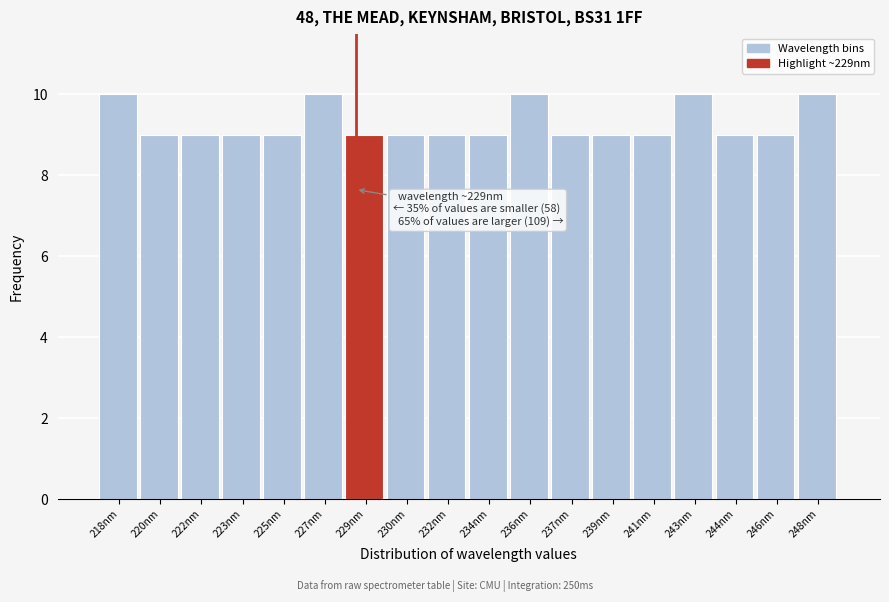

Reading right to left, what are all the values shown in this chart?

248nm=10	246nm=9	244nm=9	243nm=10	241nm=9	239nm=9	237nm=9	236nm=10	234nm=9	232nm=9	230nm=9	229nm=9	227nm=10	225nm=9	223nm=9	222nm=9	220nm=9	218nm=10